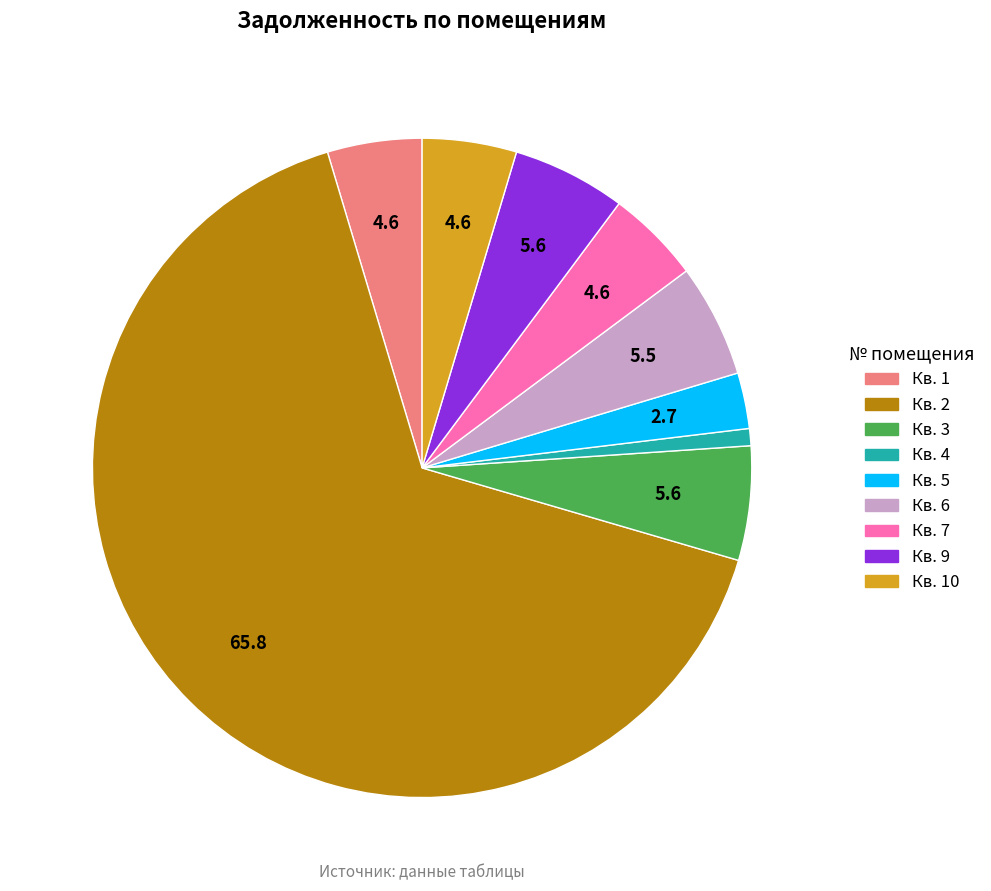

Does any single category account for the majority?

Yes